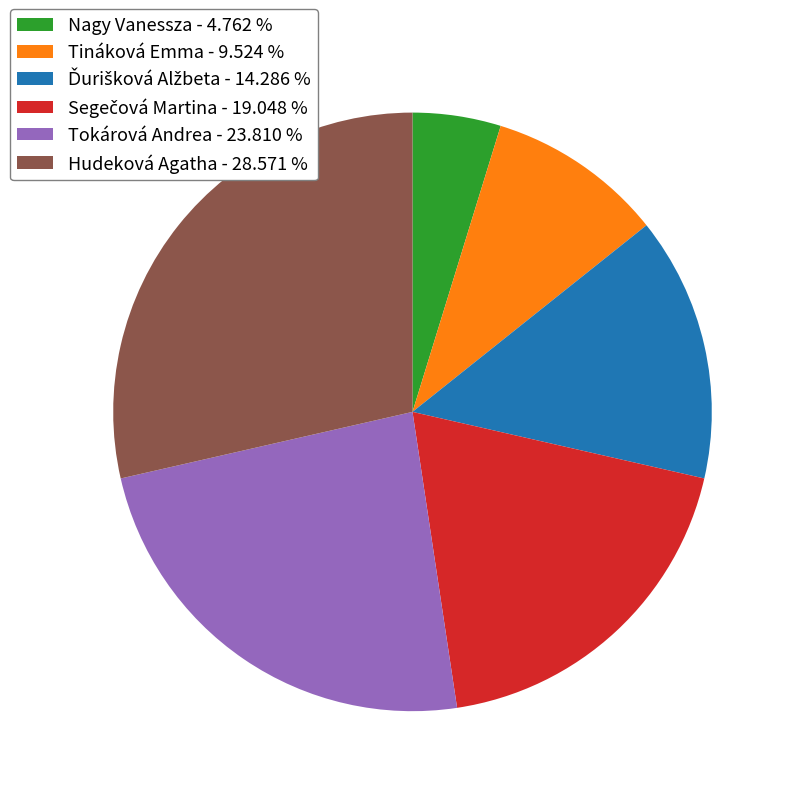

What is the largest slice in the pie chart?

Hudeková Agatha